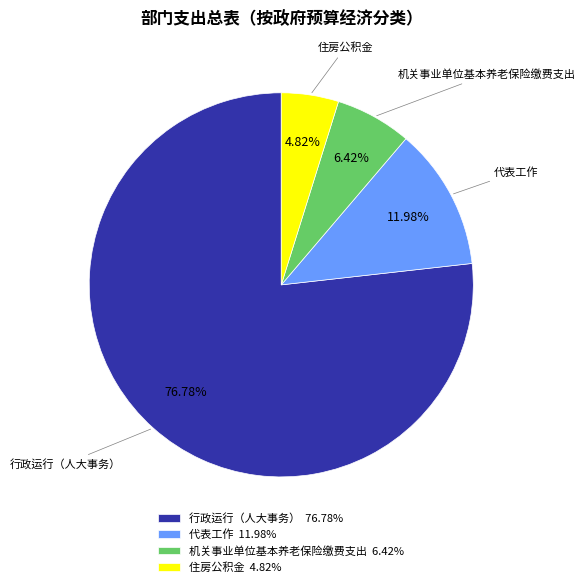

What is the largest slice in the pie chart?

行政运行（人大事务）